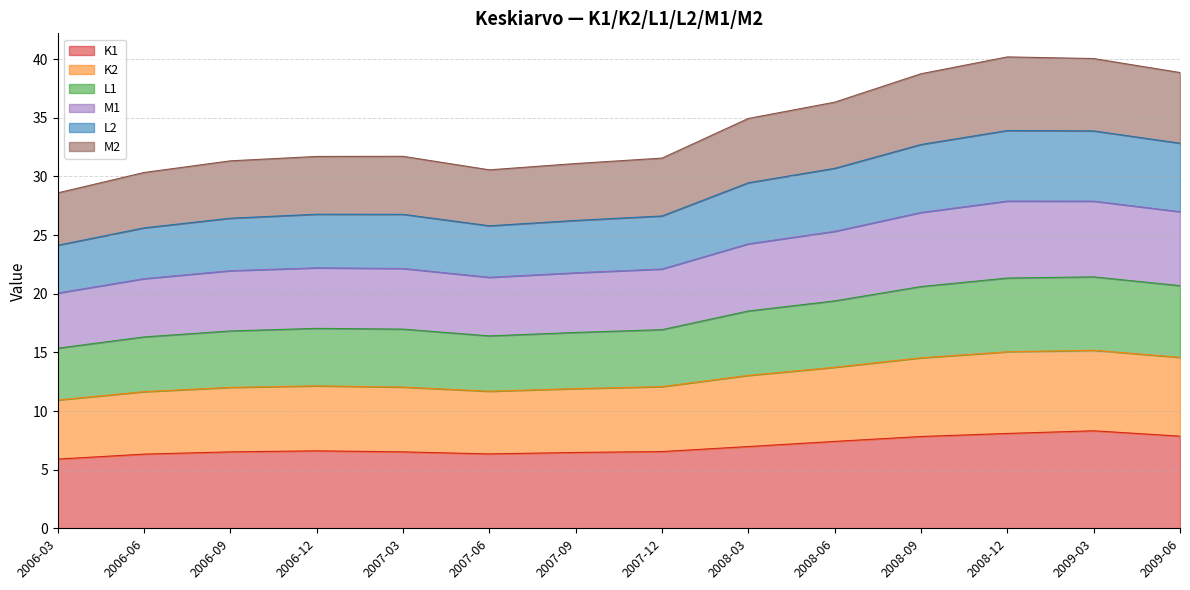

How many lines are shown in the chart?

6